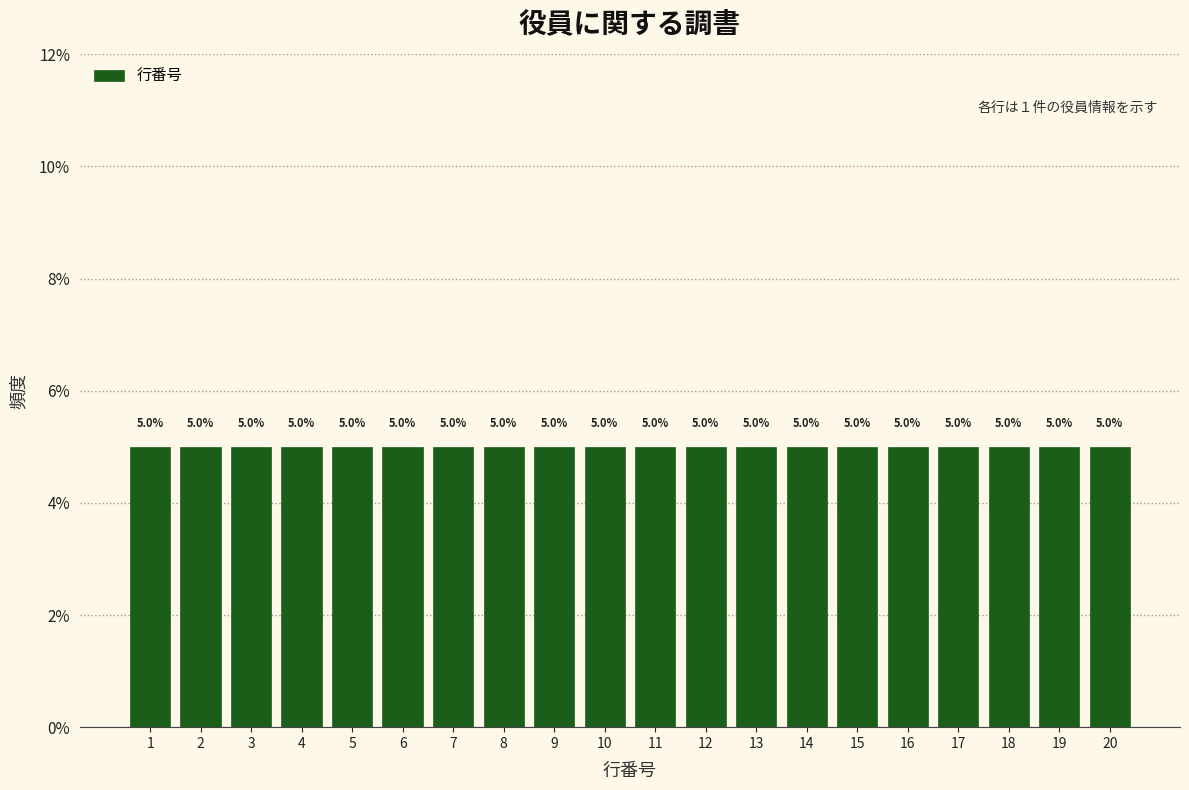

How tall is the bar that spans 9.5 to 10.5 on the x-axis?

5.0